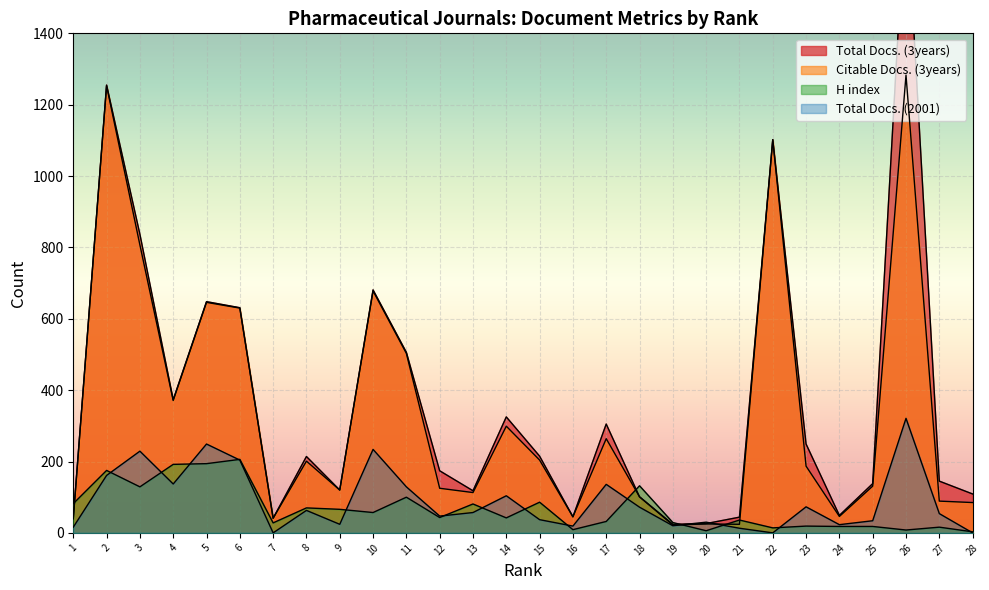

Which series has the largest total across all categories?

Total Docs. (3years)